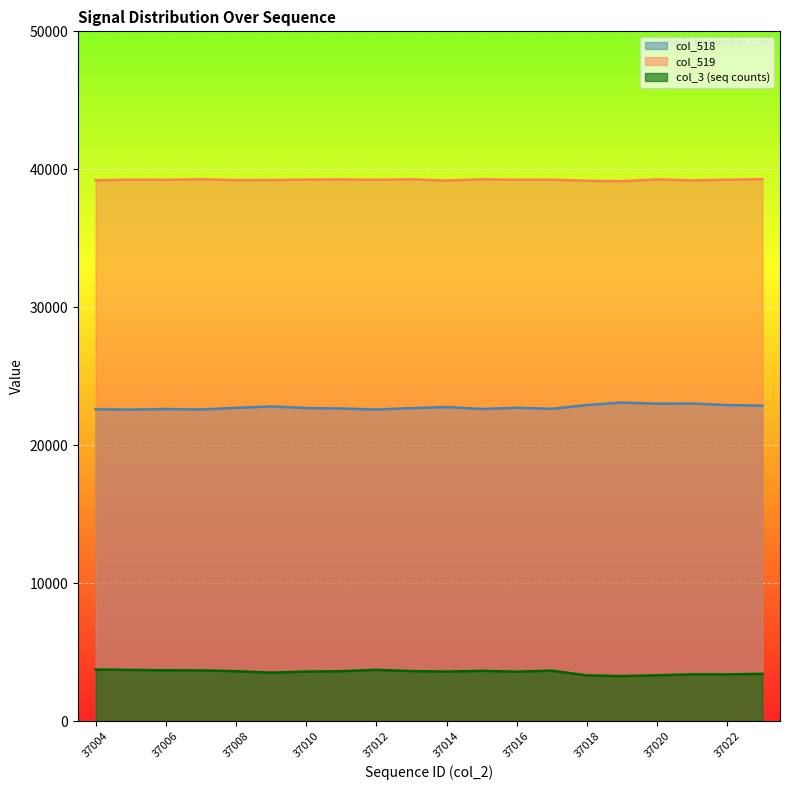

How many lines are shown in the chart?

3